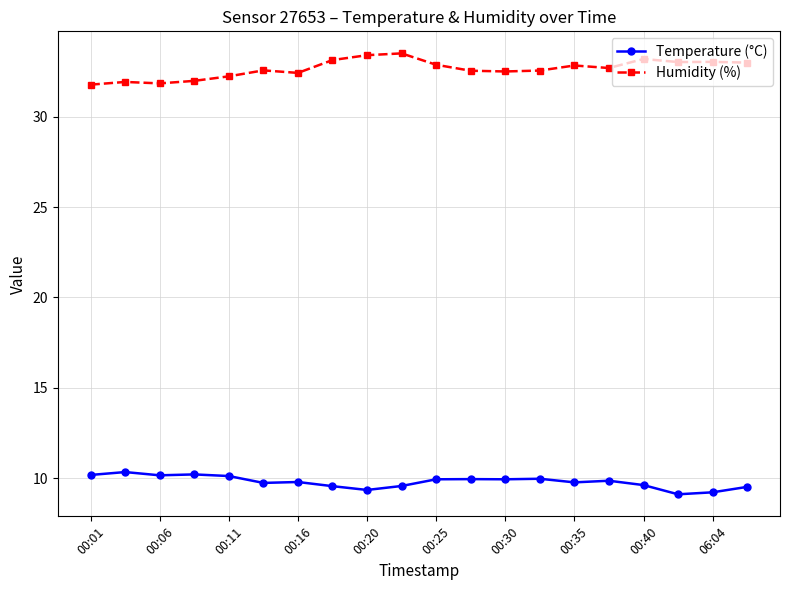

At how many categories does at least one series exceed 20?

20